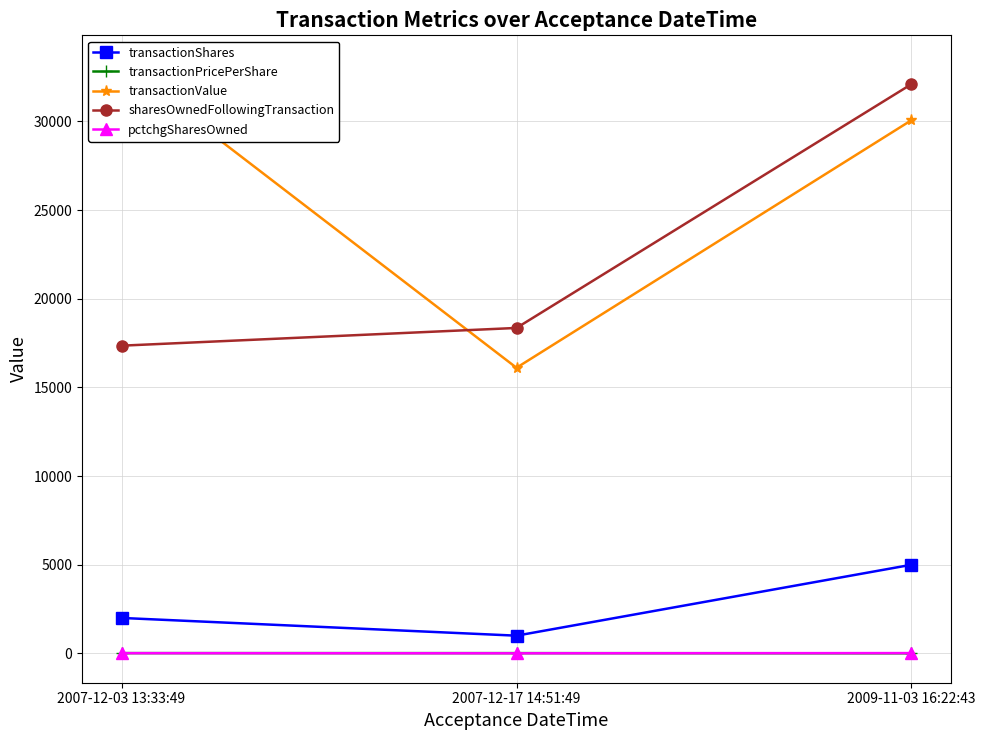

At which category is the sum across all series the highest?

2009-11-03 16:22:43